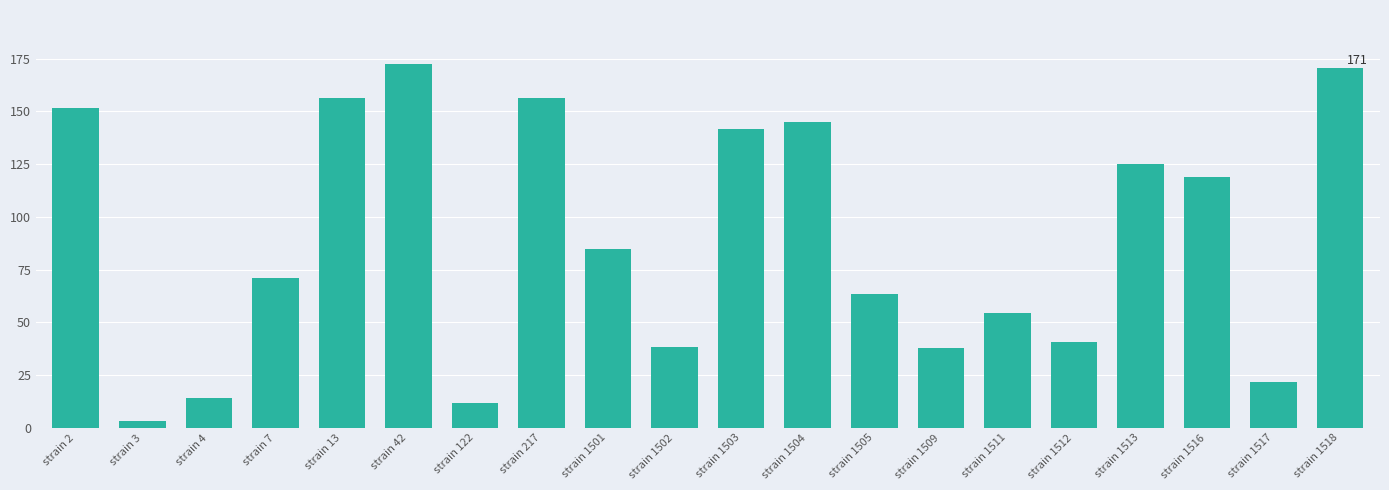

Does the chart contain stacked bars?

No